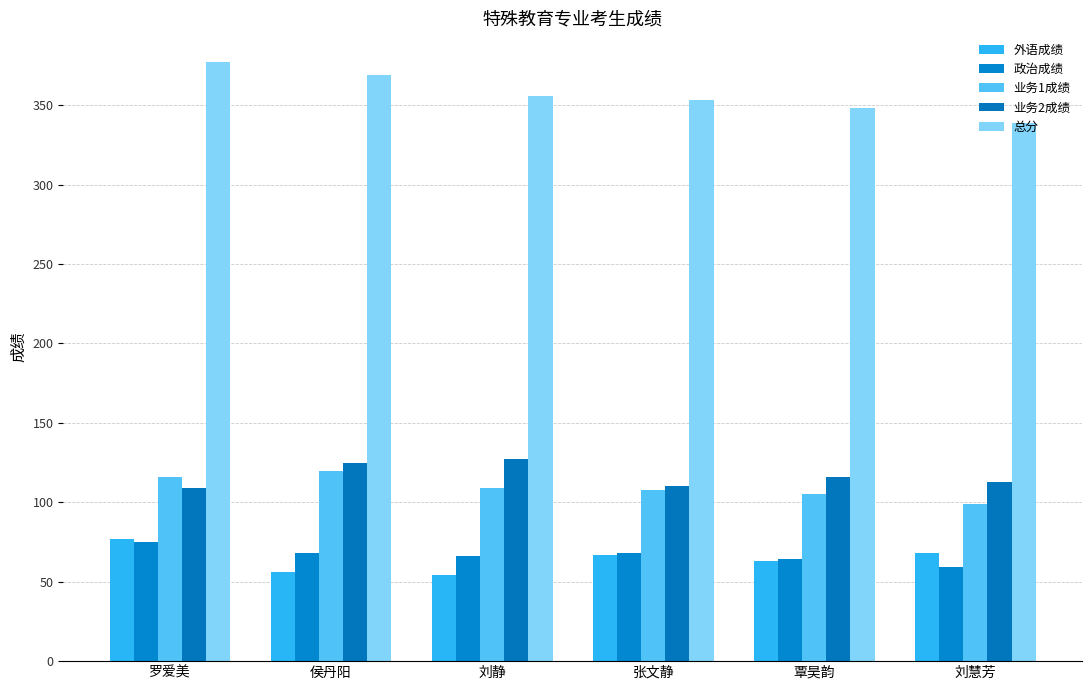

At 覃昊韵, list the series in order from smallest to largest.

外语成绩, 政治成绩, 业务1成绩, 业务2成绩, 总分